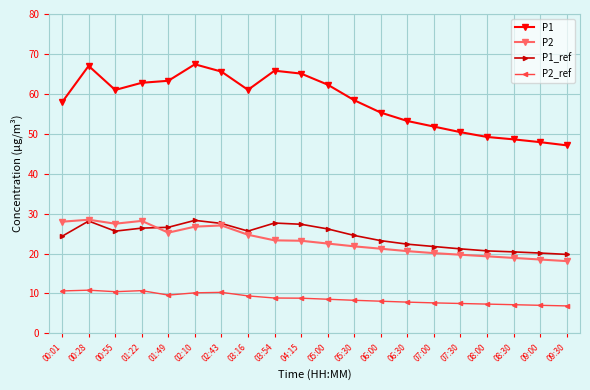

What is the total value across all series at 00:55?

124.5